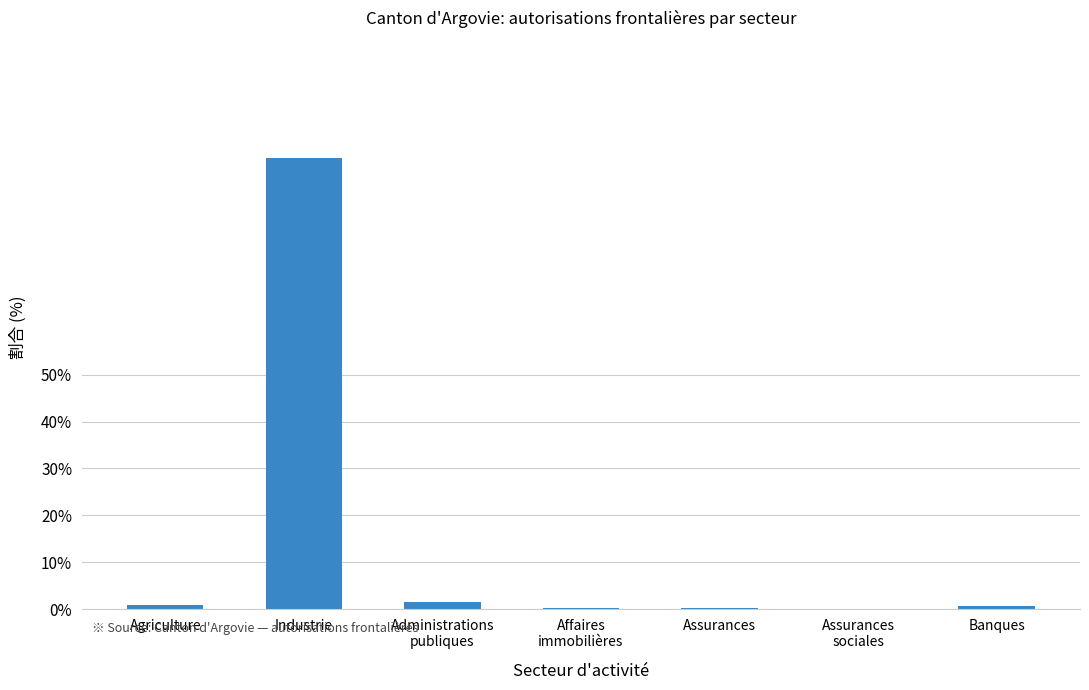

At which category does the chart reach its minimum across all series?

Assurances
sociales